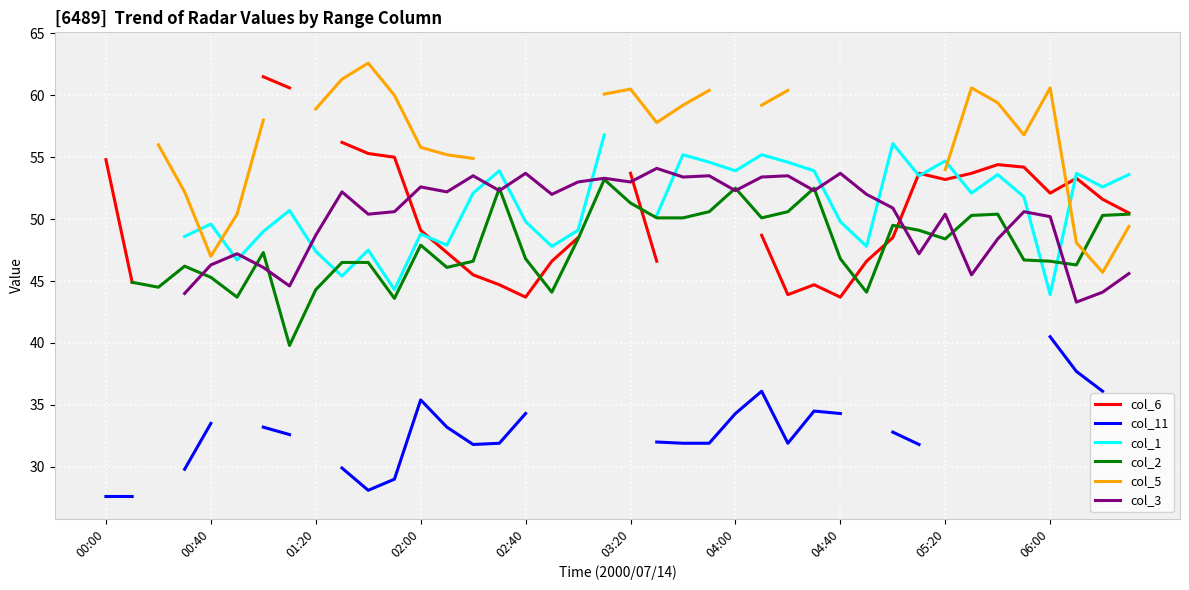

Between 25 and 36, which is larger?

36